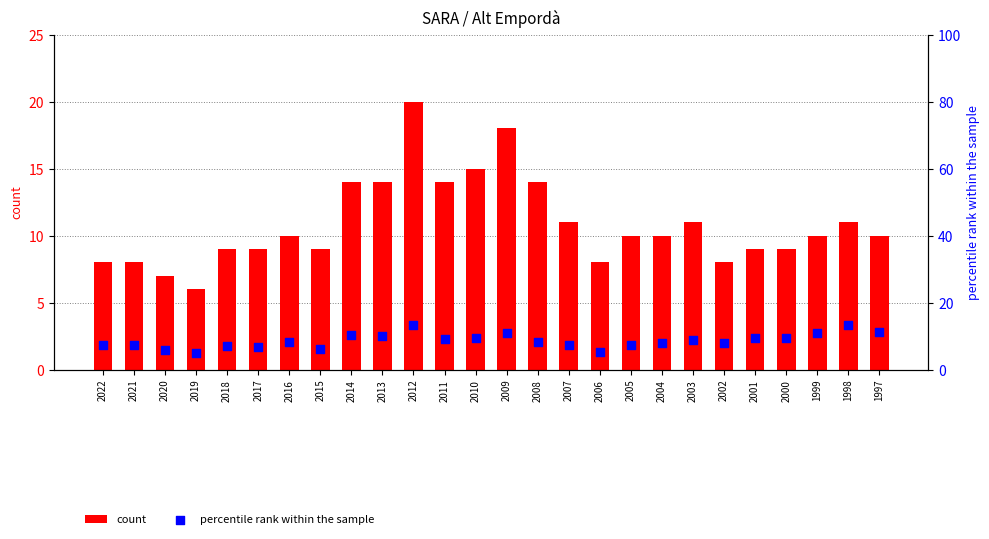

Which series has the largest total across all categories?

count